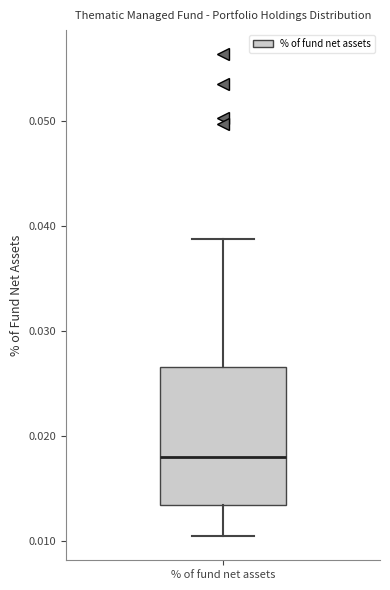

Where is the upper edge of the box for % of fund net assets on the y-axis? The values are not printed on the chart, so give them approximately, as read against the axis.

0.027